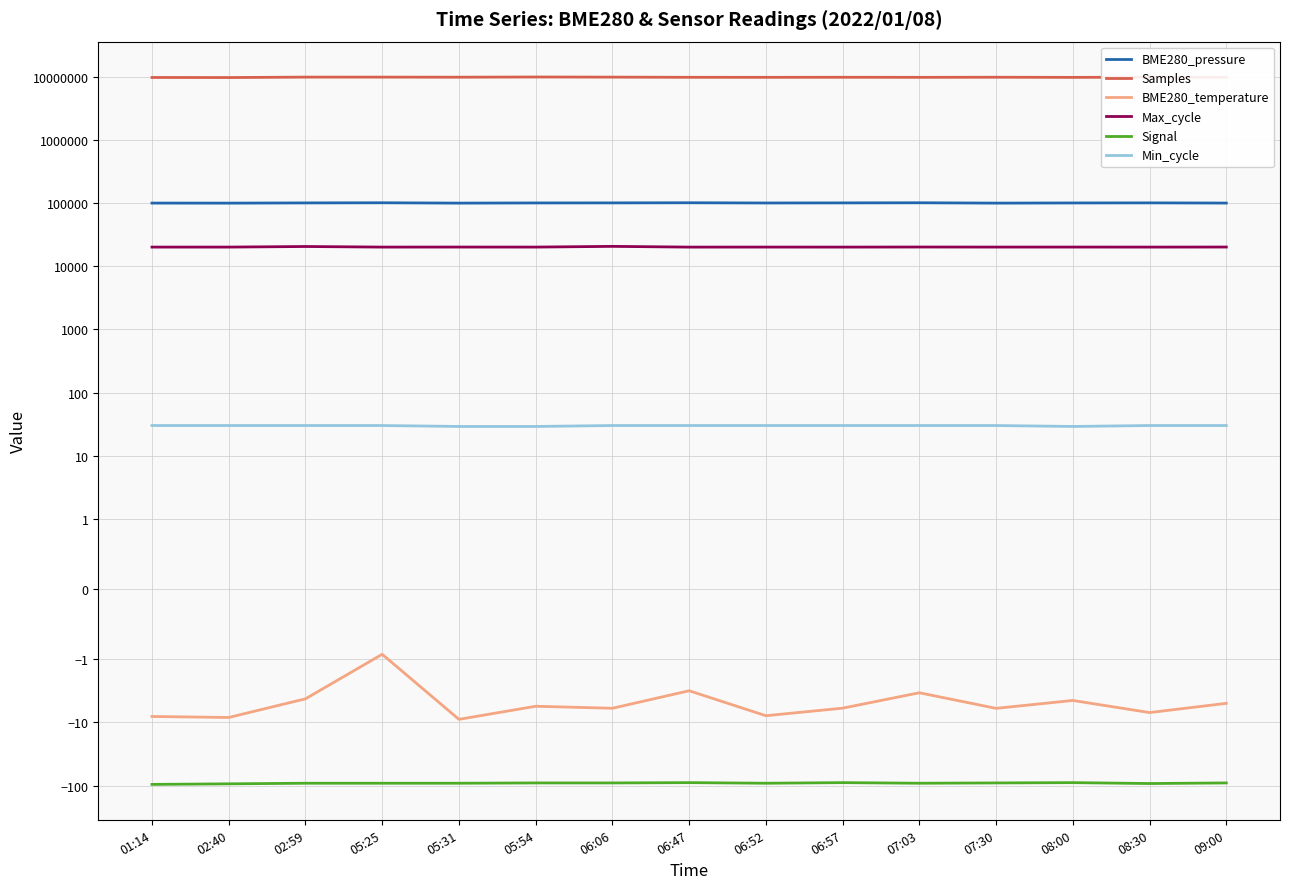

Which label corresponds to the smallest value in the chart?

01:14